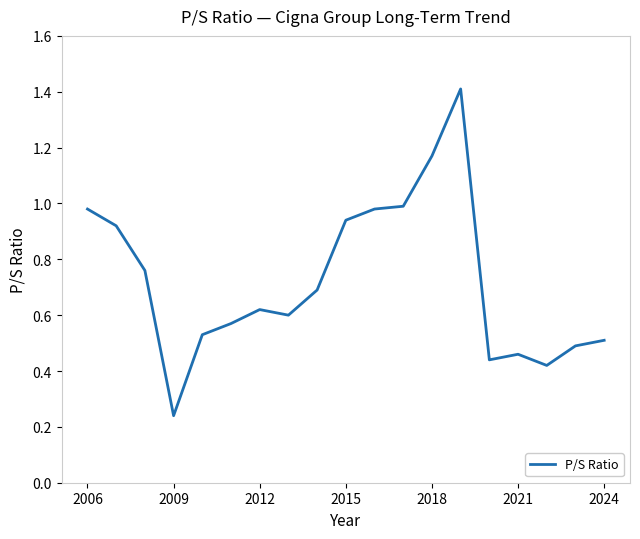

Count the number of categories in the chart.

19